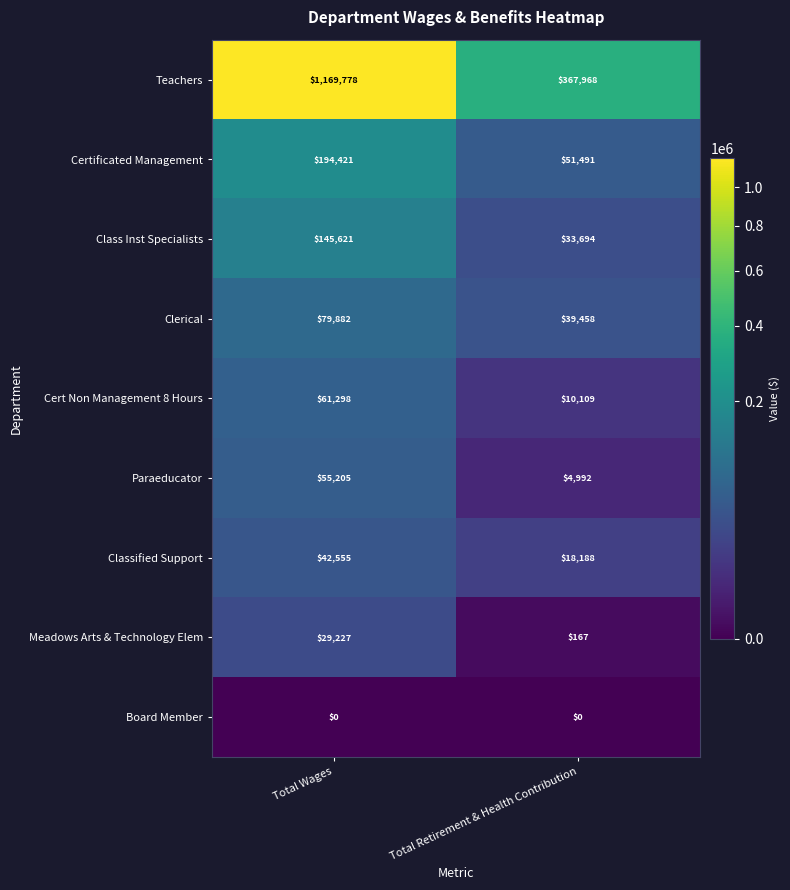

List the series in order of their peak value, lowest first.

Board Member, Meadows Arts & Technology Elem, Classified Support, Paraeducator, Cert Non Management 8 Hours, Clerical, Class Inst Specialists, Certificated Management, Teachers